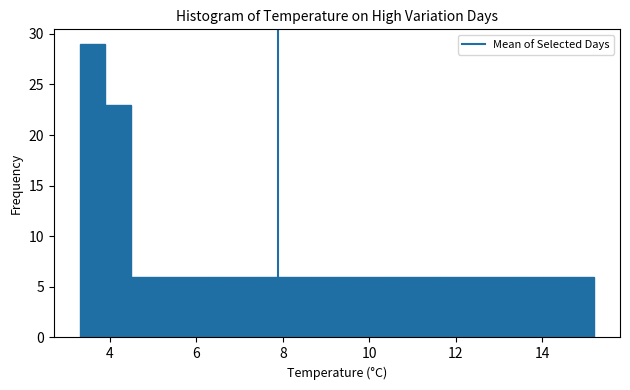

Read against the x-axis, roughly where is the centre of the tallest bar?

3.6